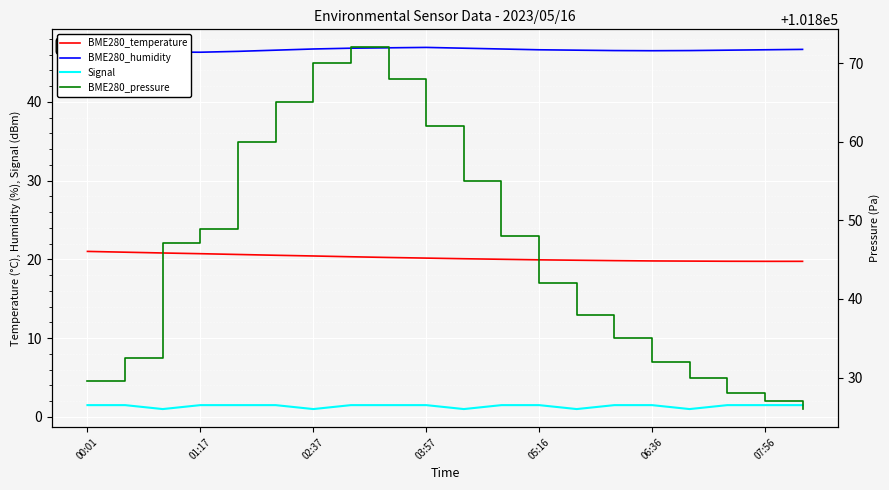

Reading left to right, extract all data points from this chart.

BME280_temperature: 21.0	20.9	20.8	20.7	20.6	20.5	20.4	20.3	20.2	20.2	20.1	20.0	19.9	19.9	19.8	19.8	19.8	19.8	19.8	19.8
BME280_humidity: 46.9	46.5	46.3	46.3	46.4	46.5	46.7	46.8	46.9	46.9	46.8	46.7	46.6	46.5	46.5	46.5	46.5	46.5	46.6	46.6
Signal: 1.5	1.5	1.0	1.5	1.5	1.5	1.0	1.5	1.5	1.5	1.0	1.5	1.5	1.0	1.5	1.5	1.0	1.5	1.5	1.5
BME280_pressure: 101829.6	101832.4	101847.1	101848.8	101860.0	101865.0	101870.0	101872.0	101868.0	101862.0	101855.0	101848.0	101842.0	101838.0	101835.0	101832.0	101830.0	101828.0	101827.0	101826.0